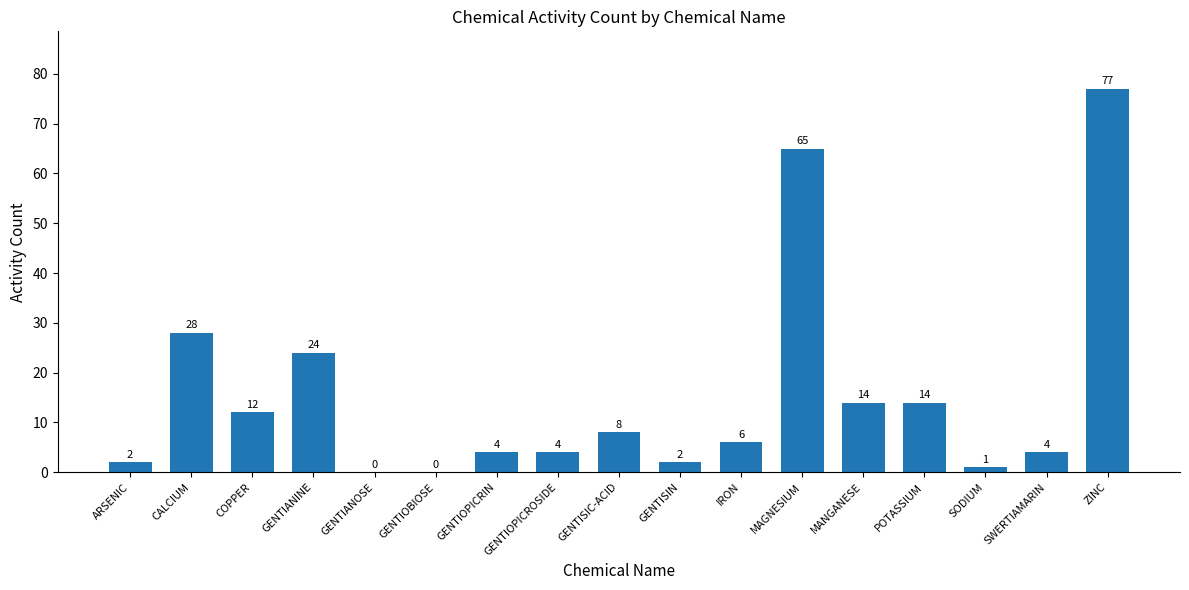

Are the bars horizontal?

No